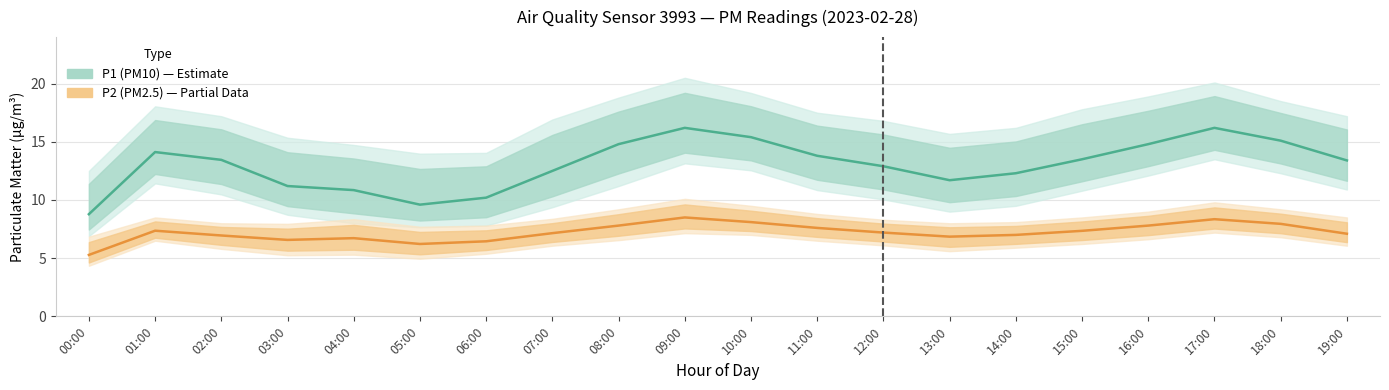

What is the average value of the P2 (PM2.5) series?

7.2